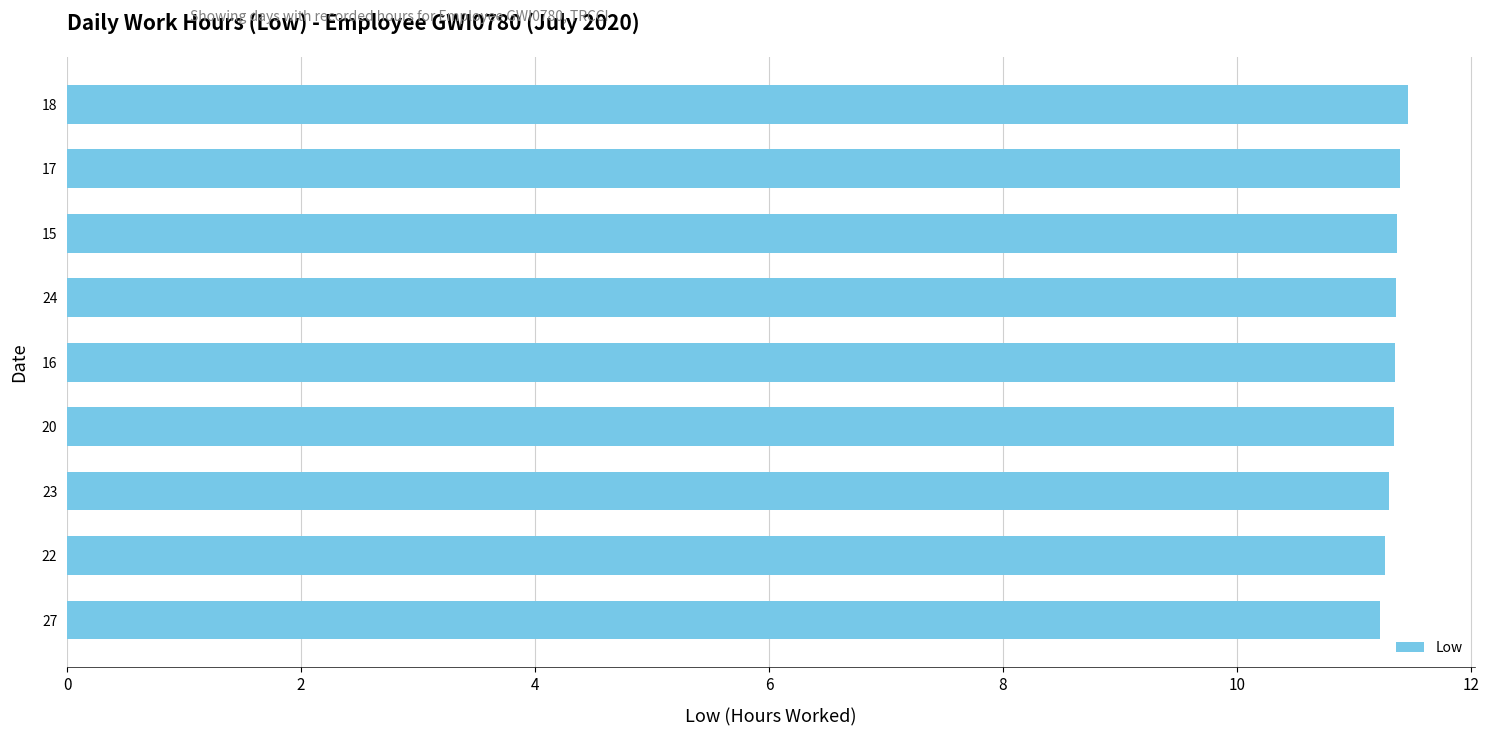

What is the greatest value displayed?

11.5